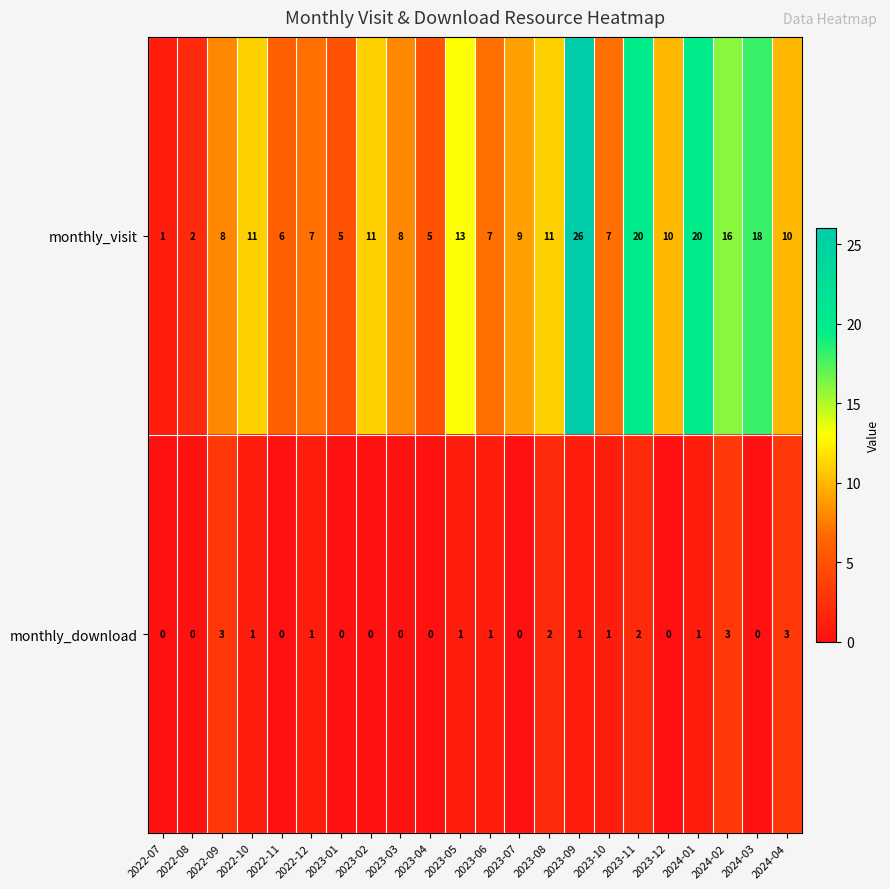

What is the total value across all series at 2023-03?

8